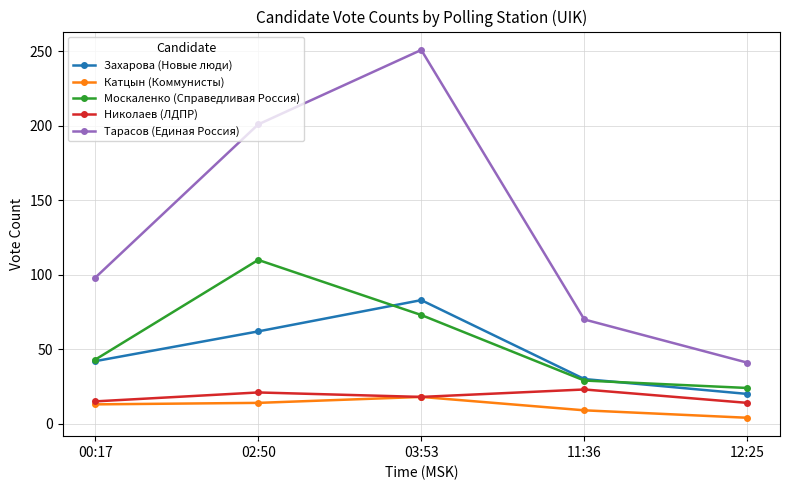

What are all the series names shown in the legend?

Захарова (Новые люди), Катцын (Коммунисты), Москаленко (Справедливая Россия), Николаев (ЛДПР), Тарасов (Единая Россия)